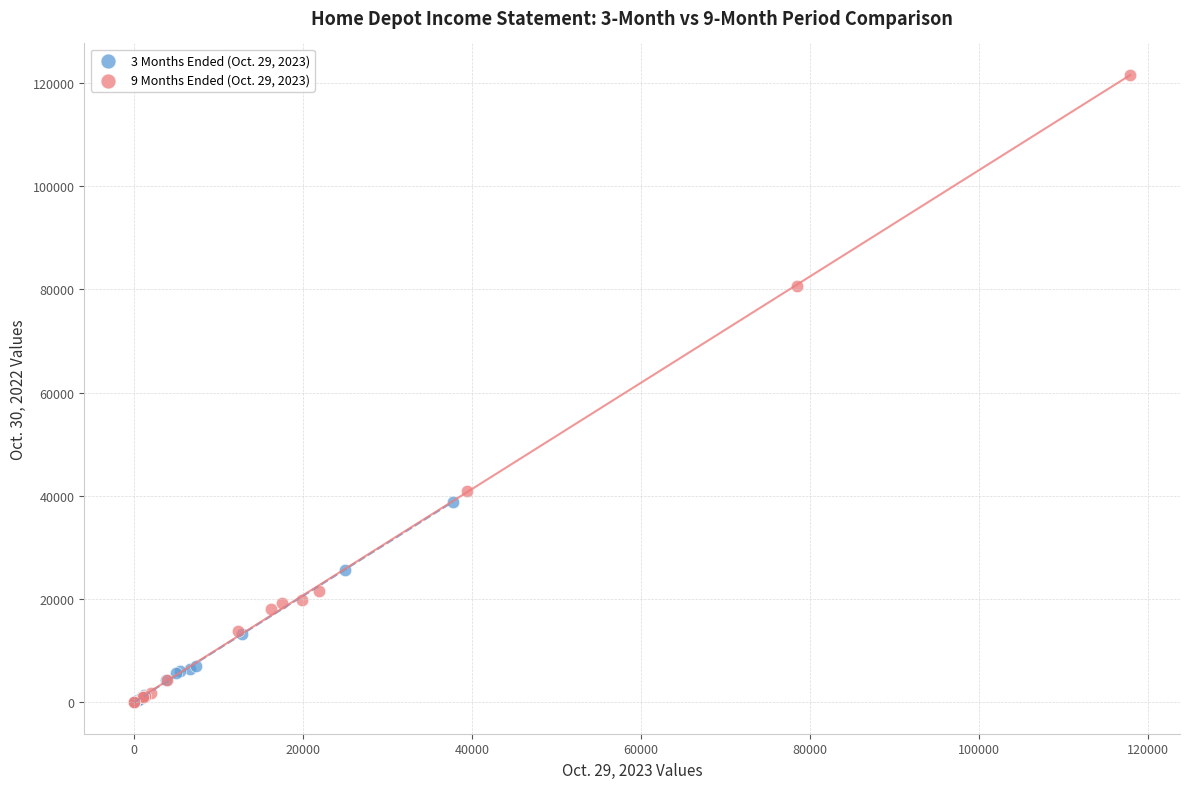

Which series has the widest spread of Y values?

9 Months Ended (Oct. 29, 2023)